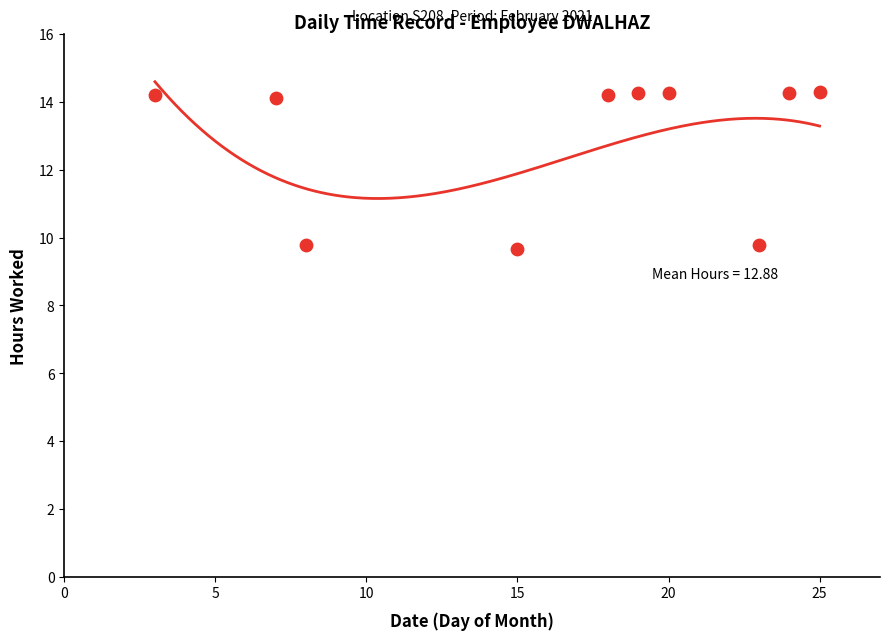

What is the average X value?

16.2